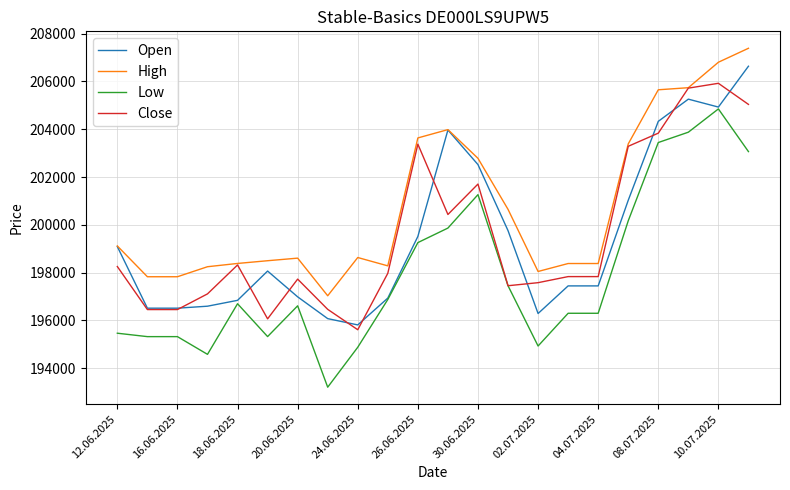

What is the lowest value of the High series?

197033